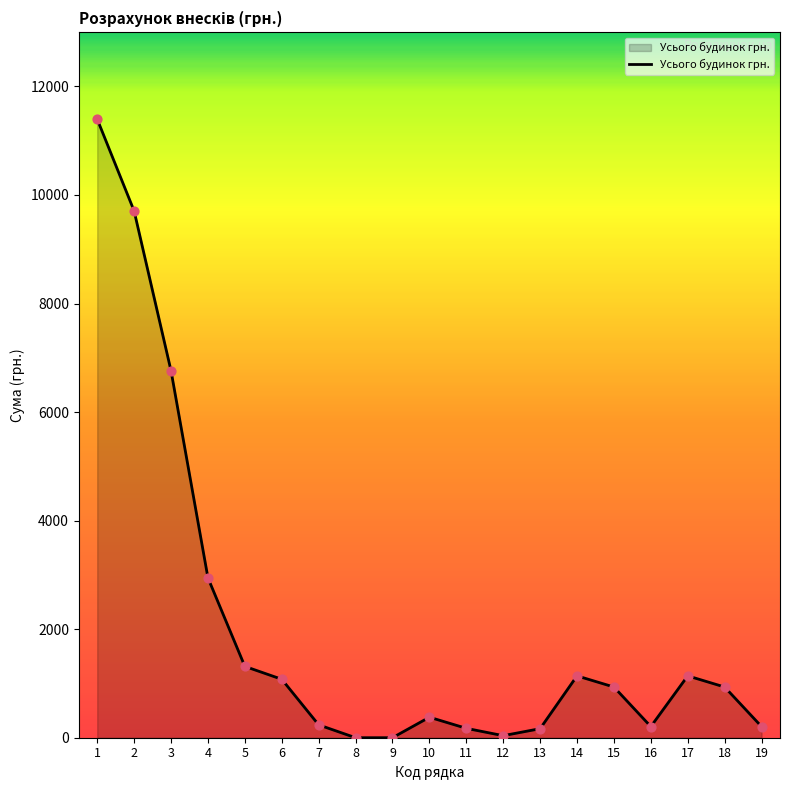

What is the change in value from 5 to 9?

-1314.0